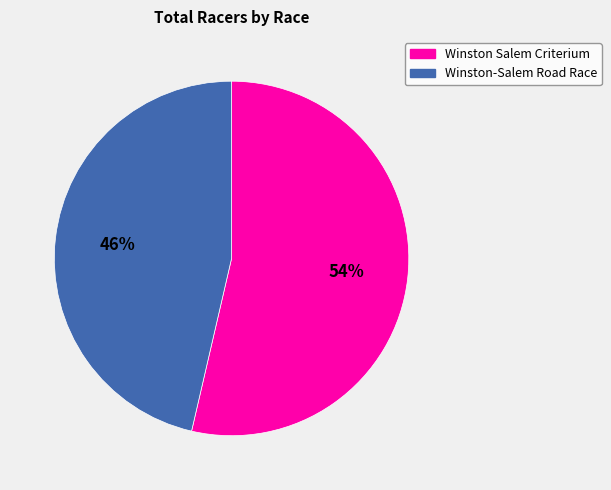

Is there any slice that represents more than half of the pie?

Yes